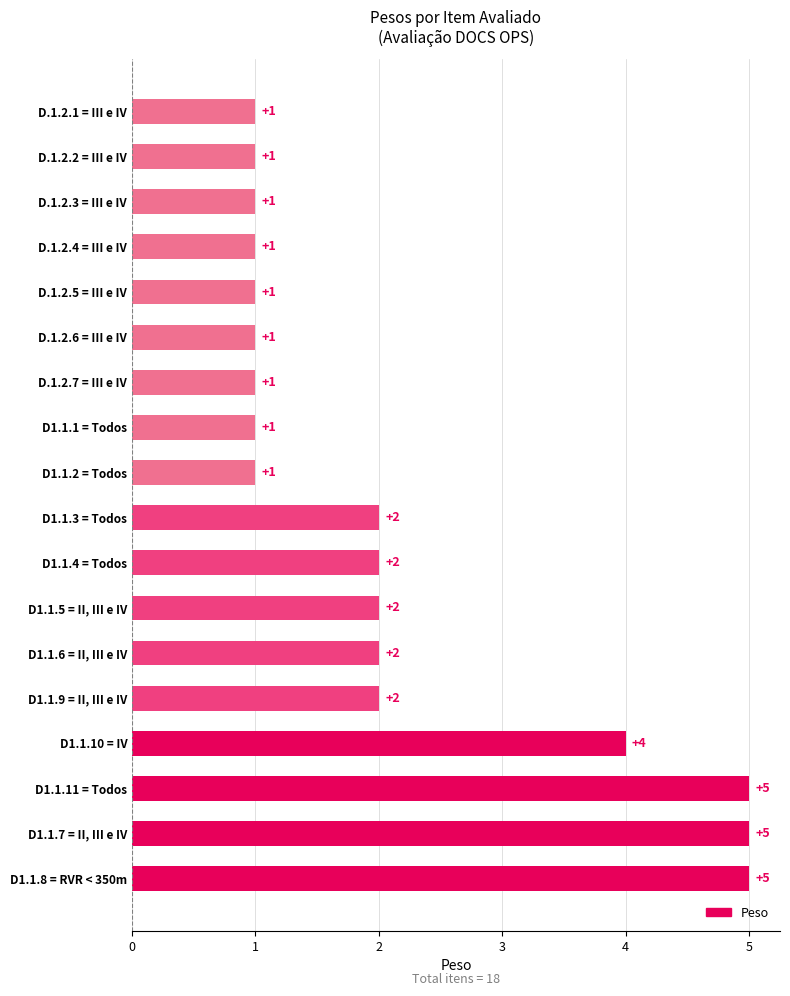

Is it true that the value at D1.1.1 = Todos is 1?

True